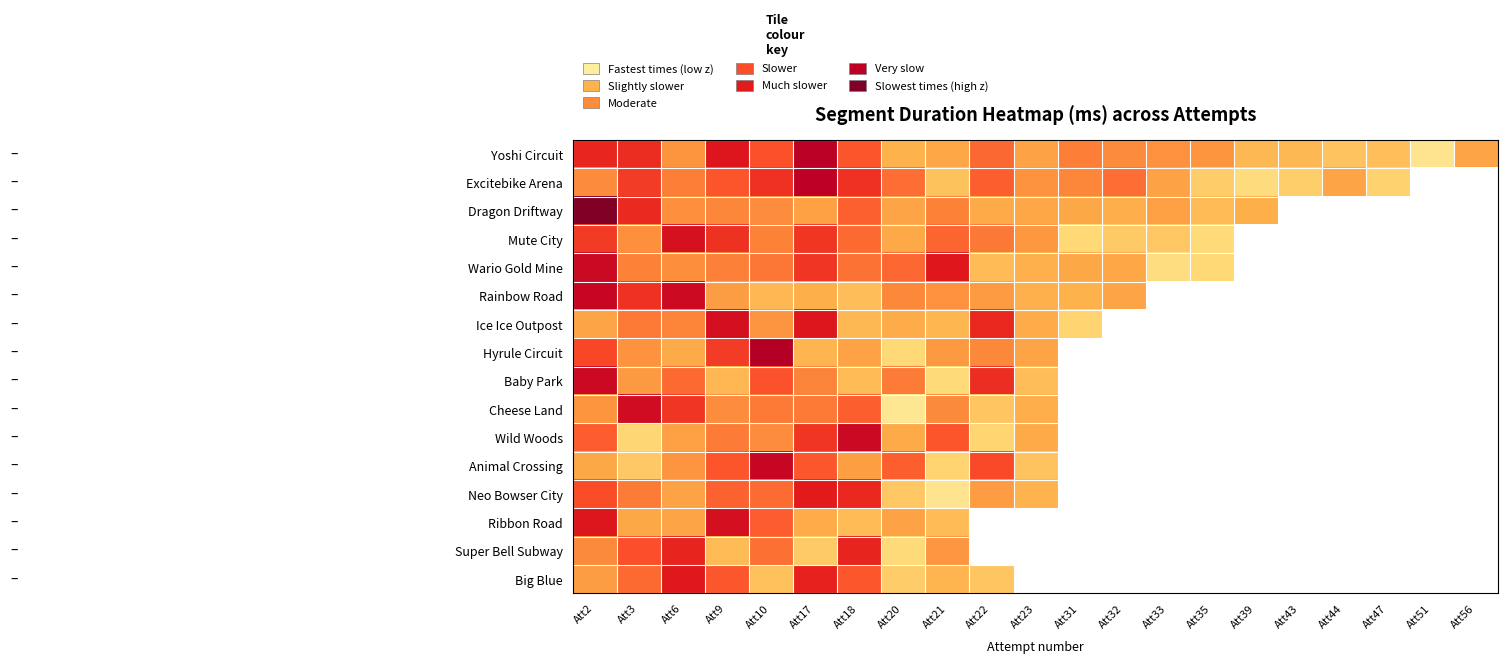

Which category has the highest value in the Hyrule Circuit series?

Att10